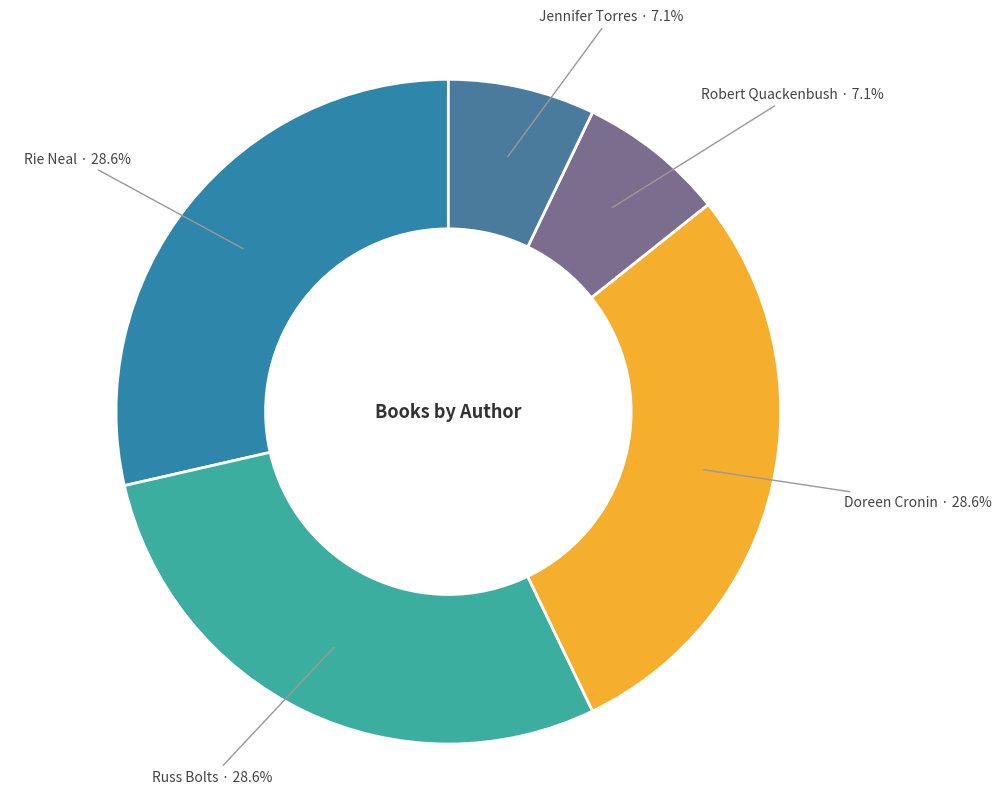

Is there any slice that represents more than half of the pie?

No